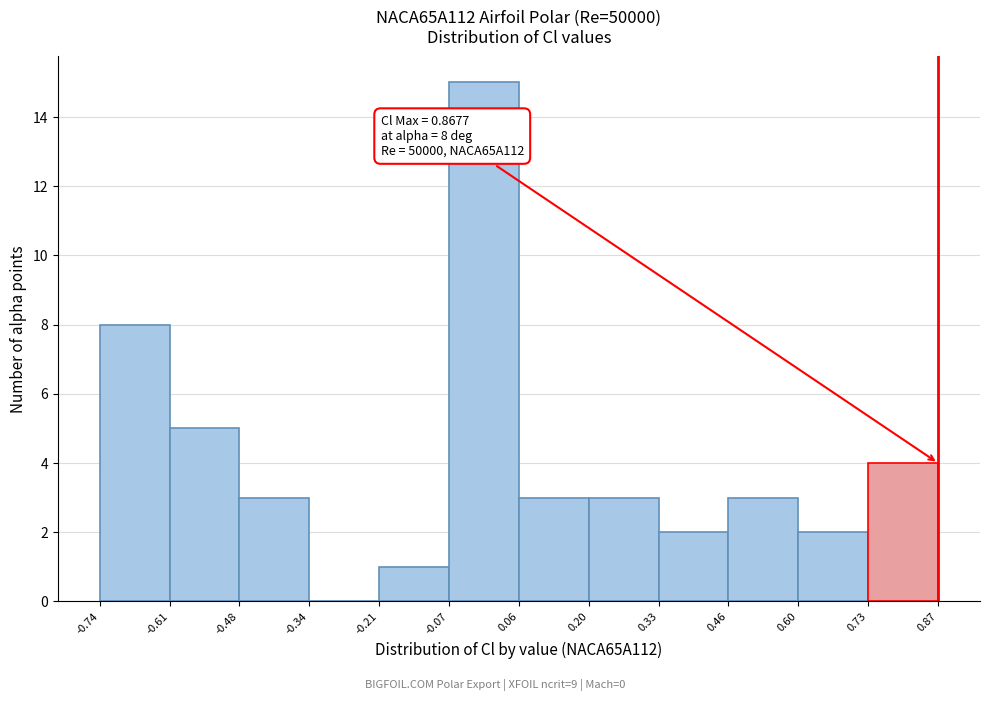

Over which range of the x-axis is the bar tallest?

-0.07 to 0.06